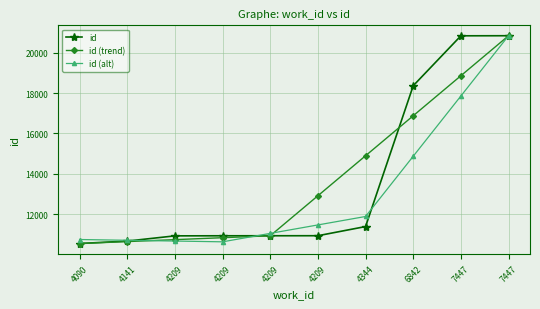

Between 4209 and 7447, which series saw the biggest shift?

id (alt)